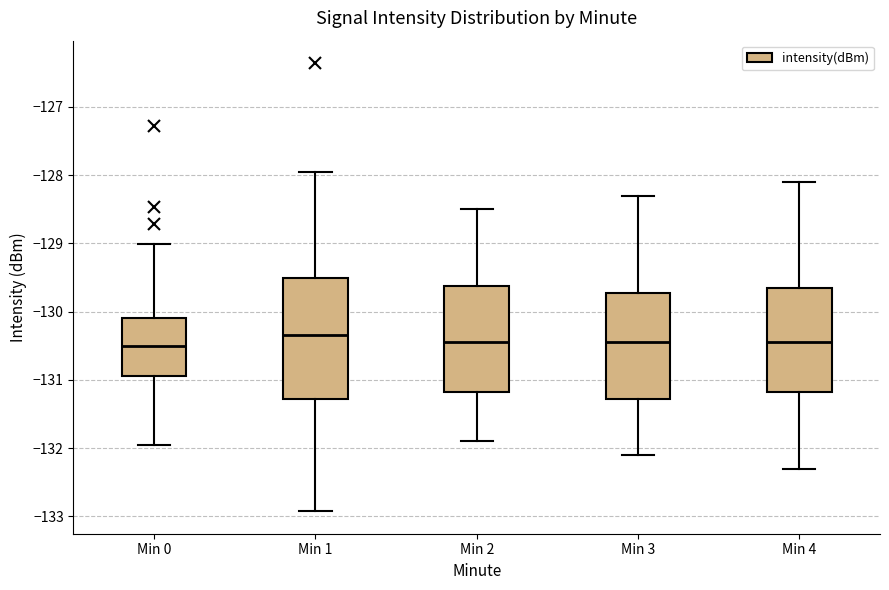

Reading left to right, transcribe this box plot: for each box, give where its median line is, the range the box spans, and where its two whiskers end, as read against the y-axis. The values are not printed on the chart, so give them approximately, as read against the axis.

Min 0: median -130.5, box -130.9 to -130.1, whiskers -132.0 to -129.0
Min 1: median -130.3, box -131.3 to -129.5, whiskers -132.9 to -128.0
Min 2: median -130.4, box -131.2 to -129.6, whiskers -131.9 to -128.5
Min 3: median -130.4, box -131.3 to -129.7, whiskers -132.1 to -128.3
Min 4: median -130.4, box -131.2 to -129.6, whiskers -132.3 to -128.1